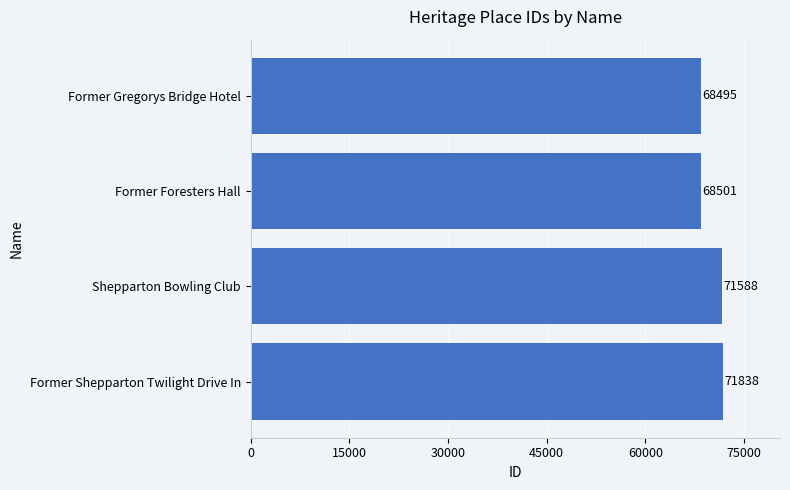

Reading top to bottom, list all the values displayed in this chart.

68495	68501	71588	71838